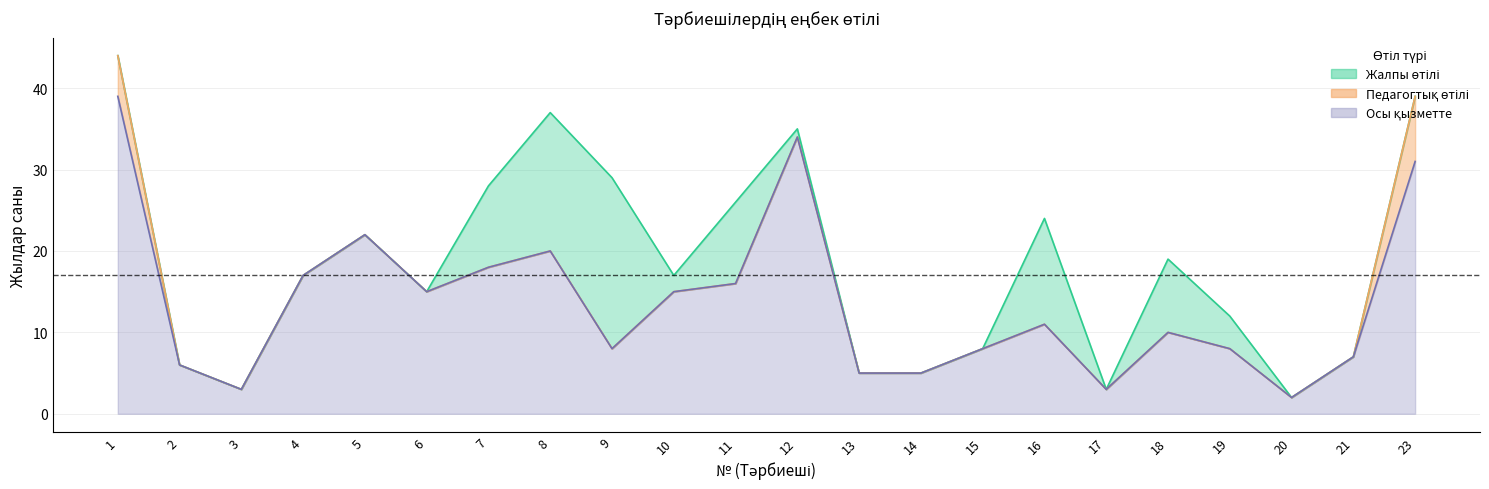

How many values in the Осы қызметте series are below 11?

11